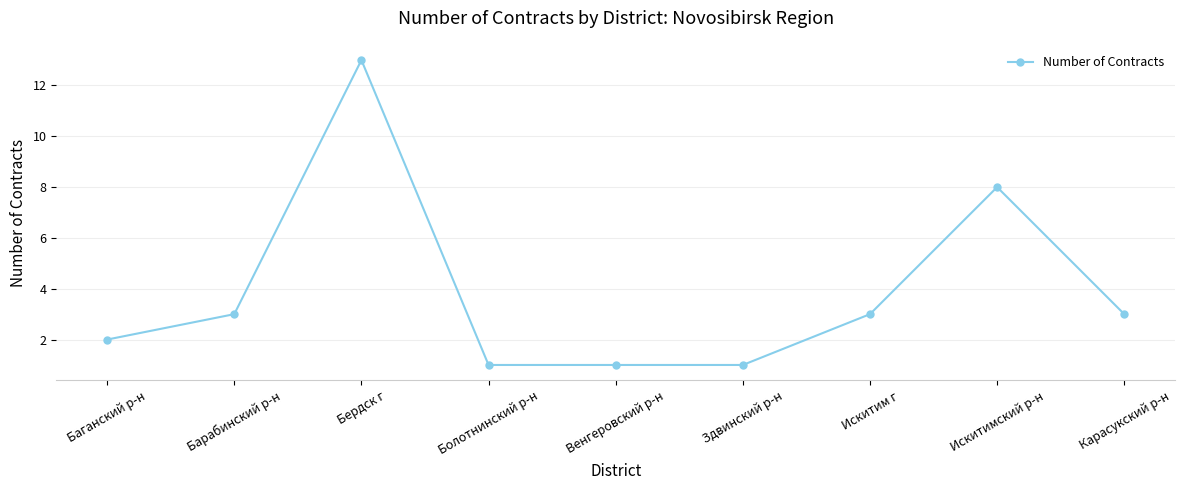

Reading left to right, transcribe all the data shown in this chart.

Баганский р-н=2	Барабинский р-н=3	Бердск г=13	Болотнинский р-н=1	Венгеровский р-н=1	Здвинский р-н=1	Искитим г=3	Искитимский р-н=8	Карасукский р-н=3